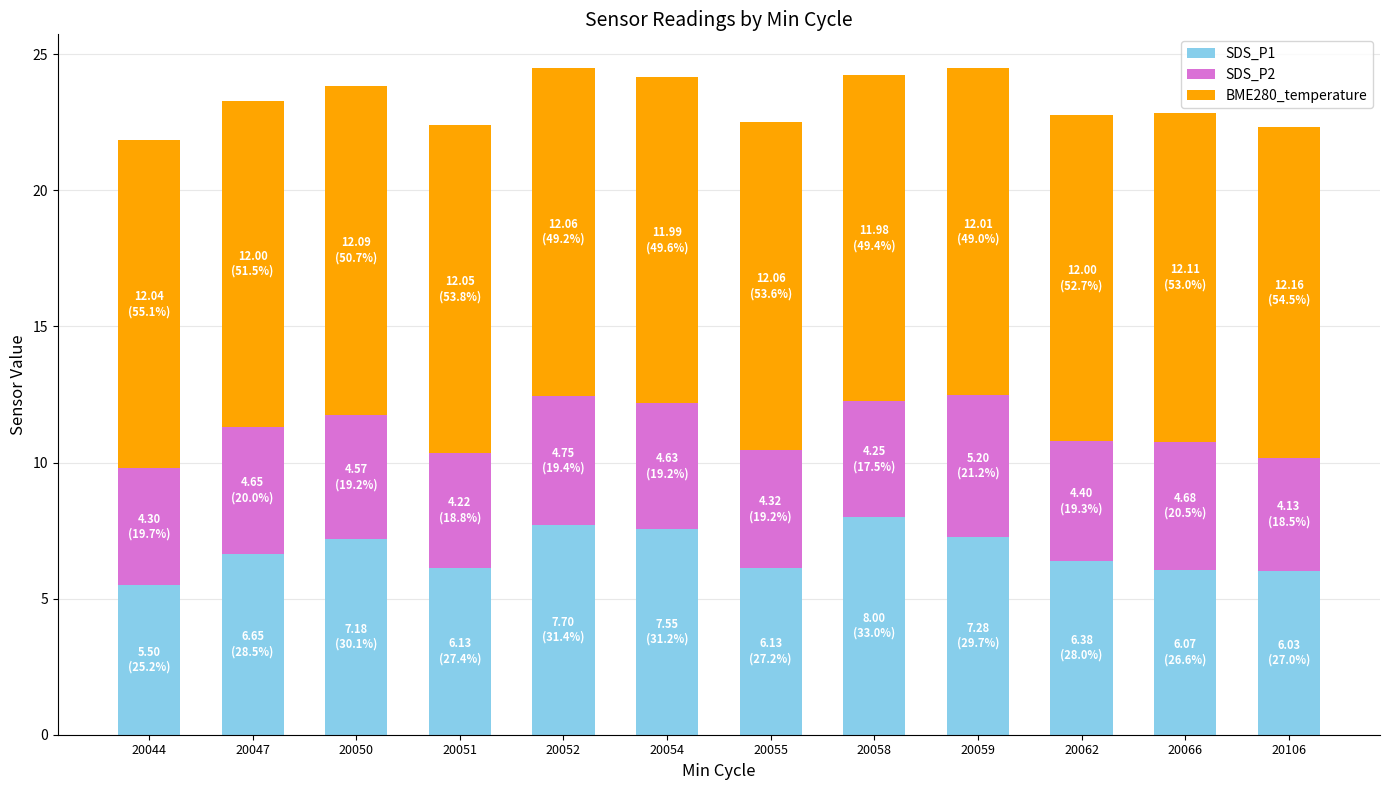

What is the total value across all series at 20052?

24.5